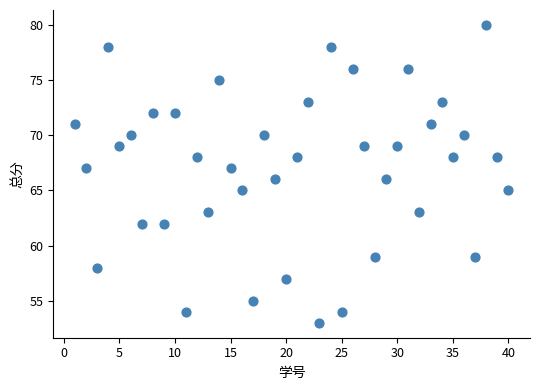

What is the range of X values (max minus min)?

39